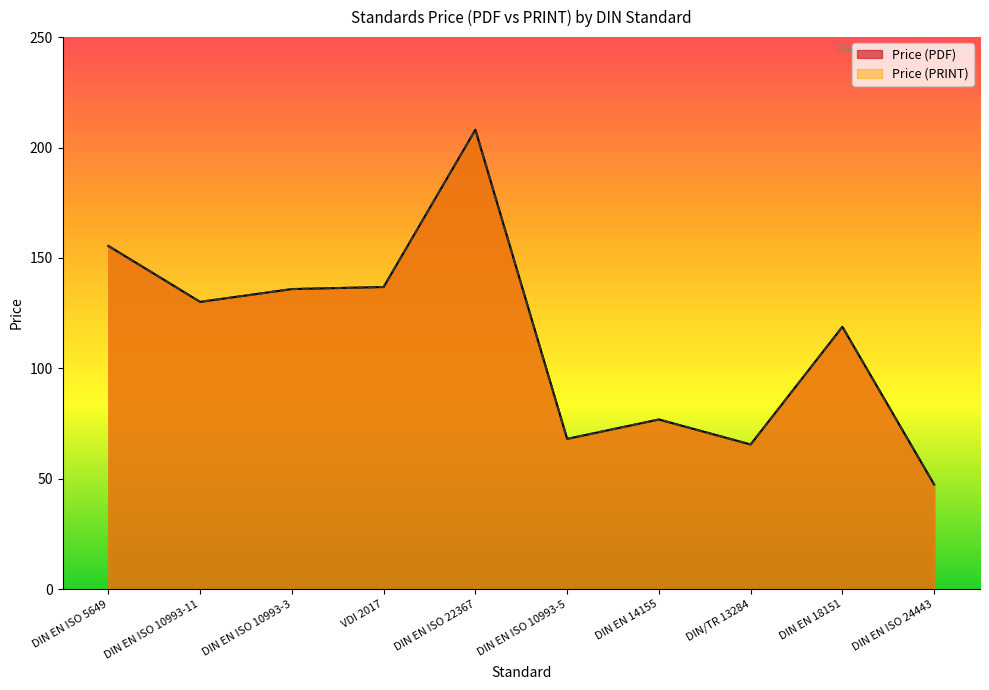

How many data points in Price (PDF) are less than 130?

5